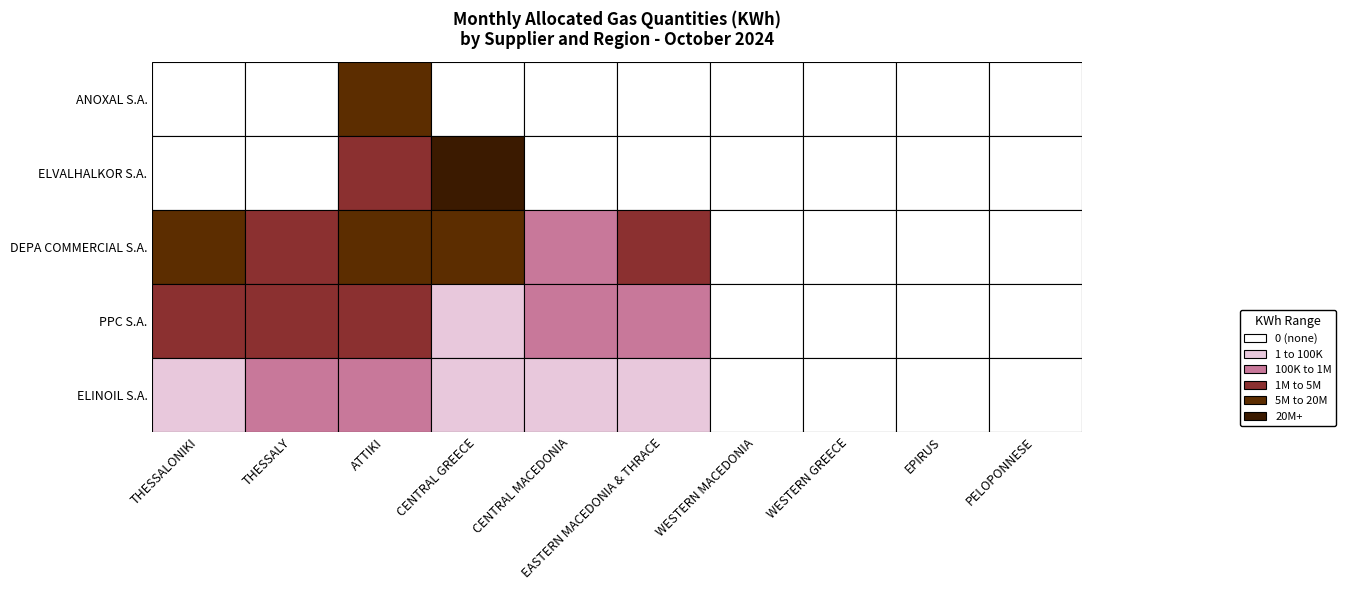

Is the value of ELVALHALKOR S.A. at WESTERN MACEDONIA greater than the value of PPC S.A. at PELOPONNESE?

No